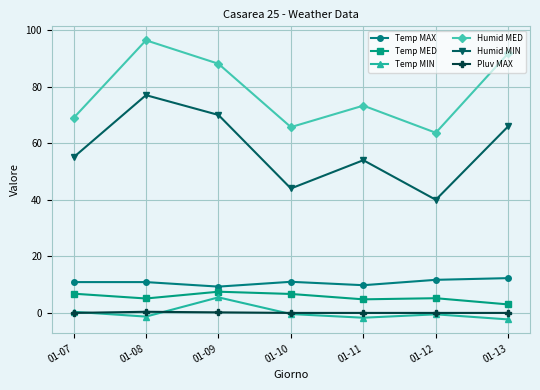

True or false: Humid MIN has a value of 66.0 at 01-13.

True